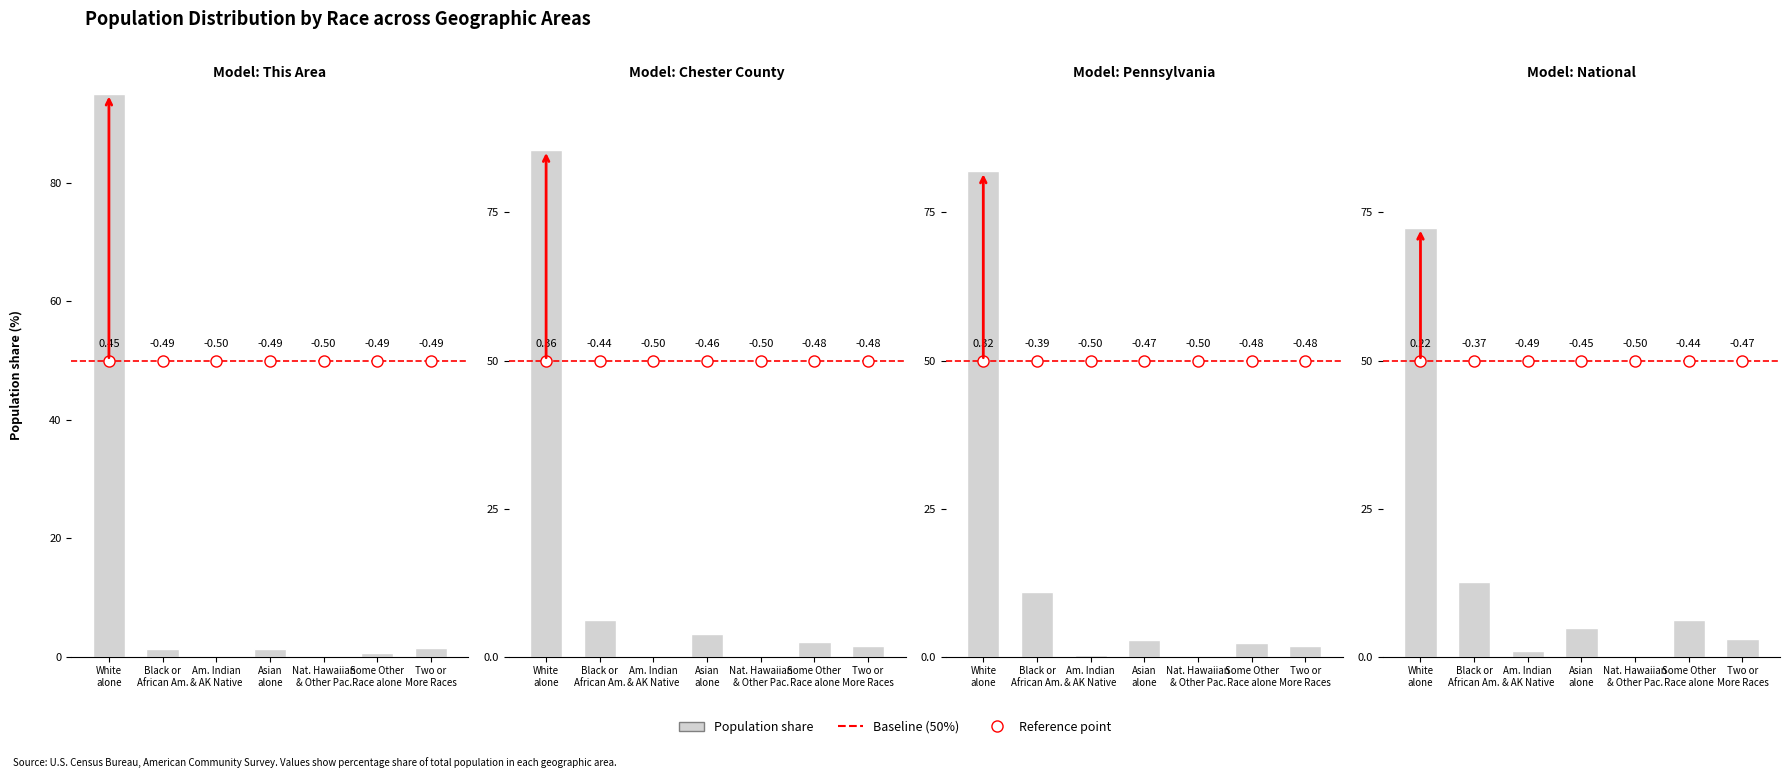

What is the label of the 6th bar from the left?

Some Other
Race alone